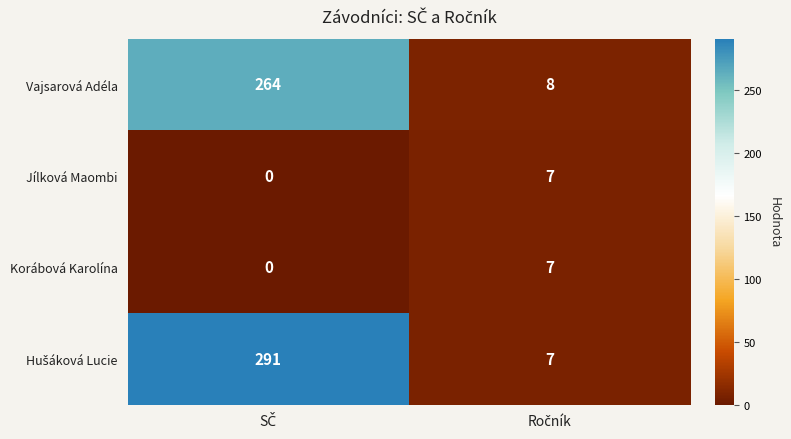

What is the highest value of the Vajsarová Adéla series?

264